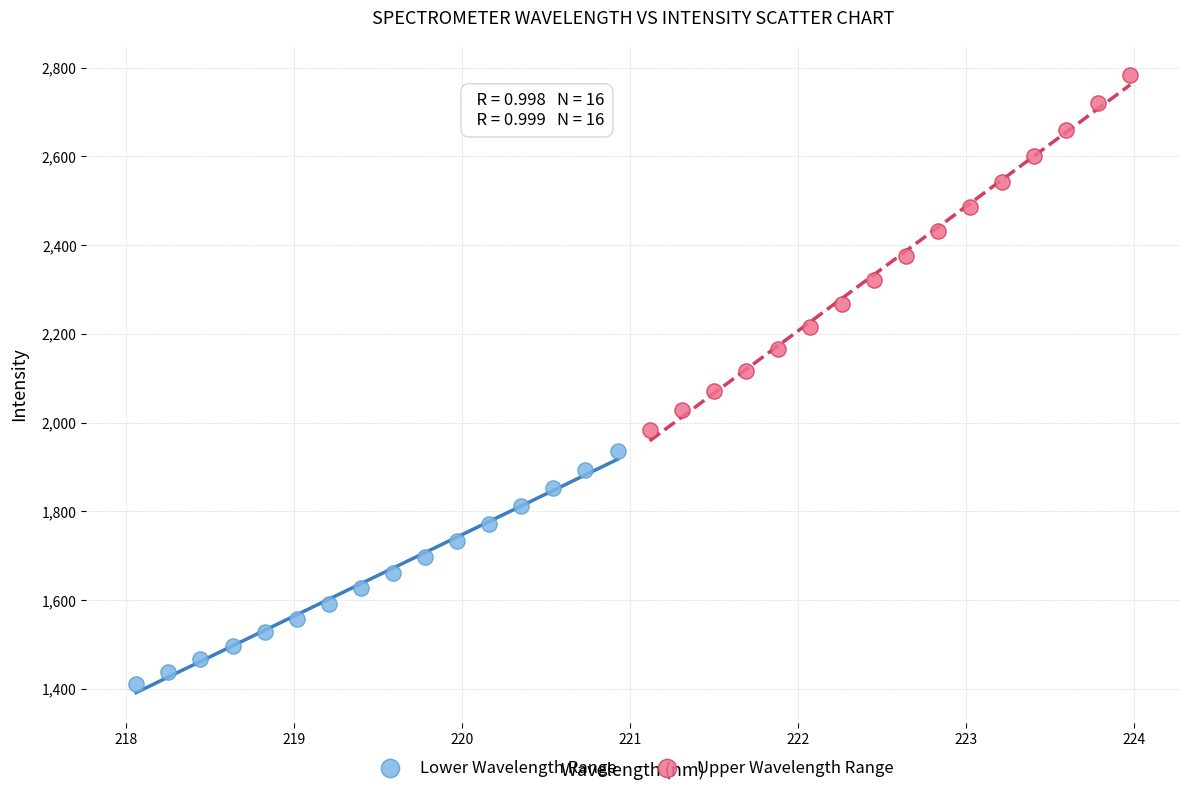

Which series has the largest Y range (max minus min)?

Upper Wavelength Range